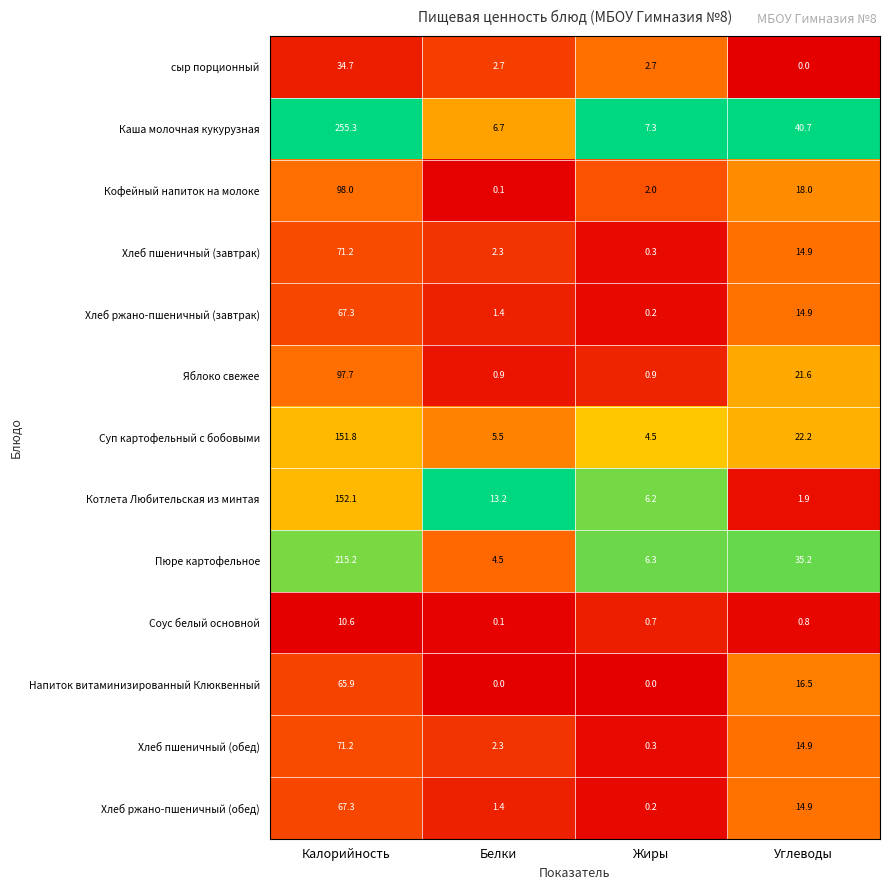

List the labels in order of Суп картофельный с бобовыми value, smallest first.

Жиры, Белки, Углеводы, Калорийность